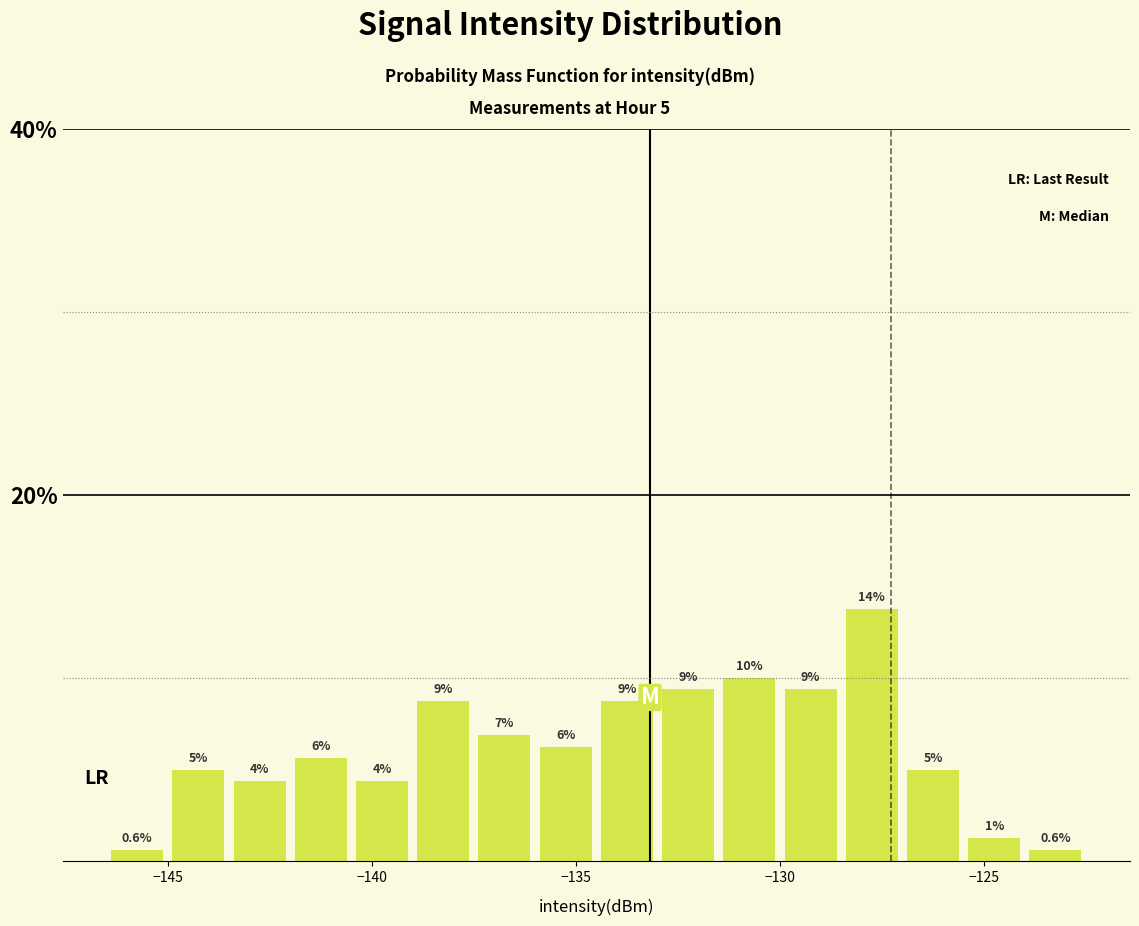

Around what value on the x-axis is the tallest bar? Give the approximate position of its centre, as read against the axis.

-127.5